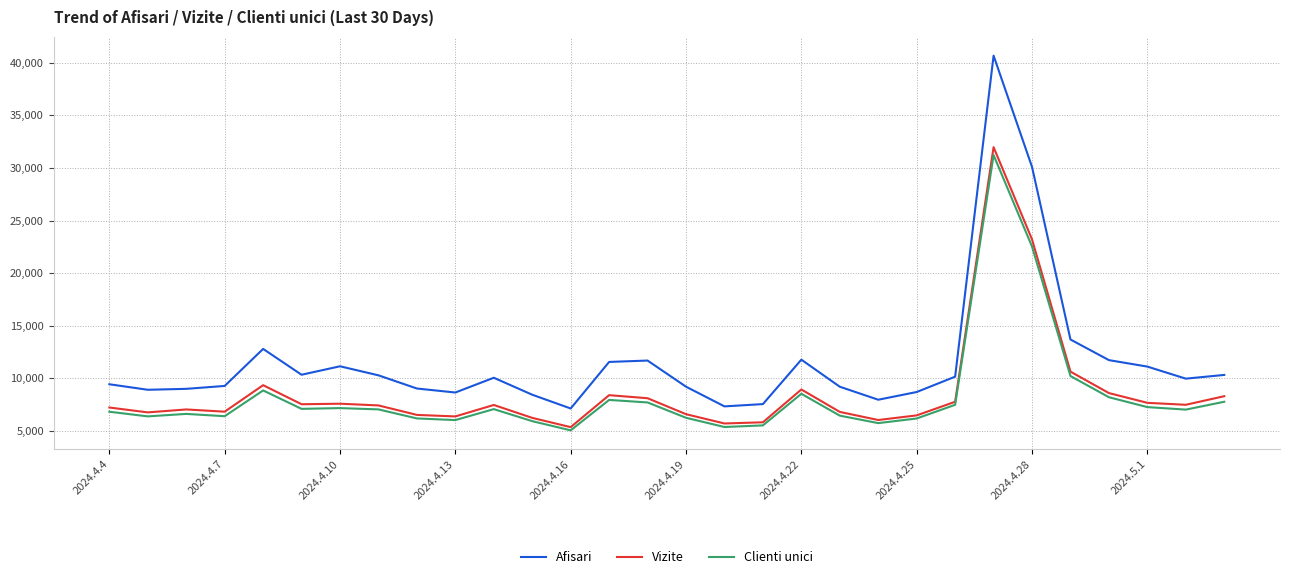

Which series has the largest range (max minus min)?

Afisari